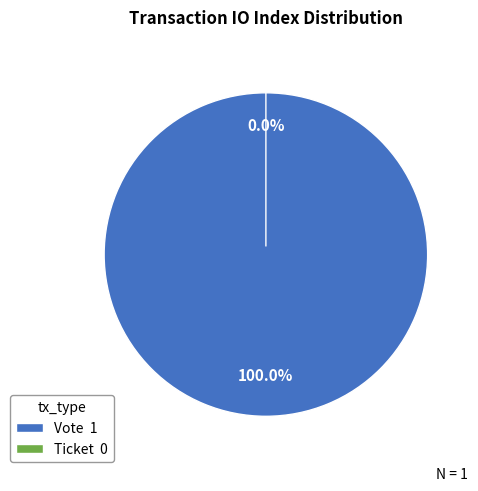

True or false: Ticket accounts for 1% of the total.

False